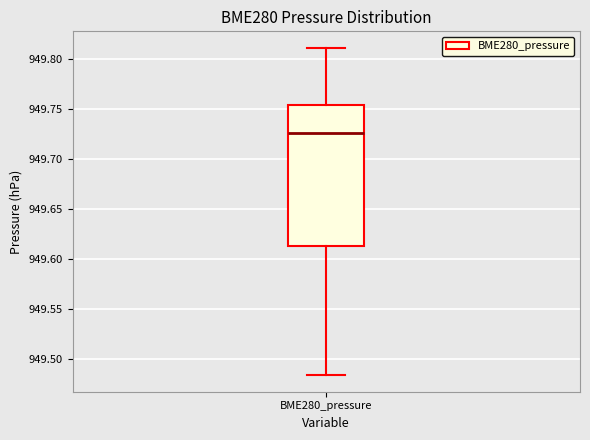

Read this box plot against the y-axis: the position of the median line, the range covered by the box, and the ends of both whiskers. The values are not printed on the chart, so give them approximately, as read against the axis.

median 949.725, box 949.615 to 949.755, whiskers 949.485 to 949.810